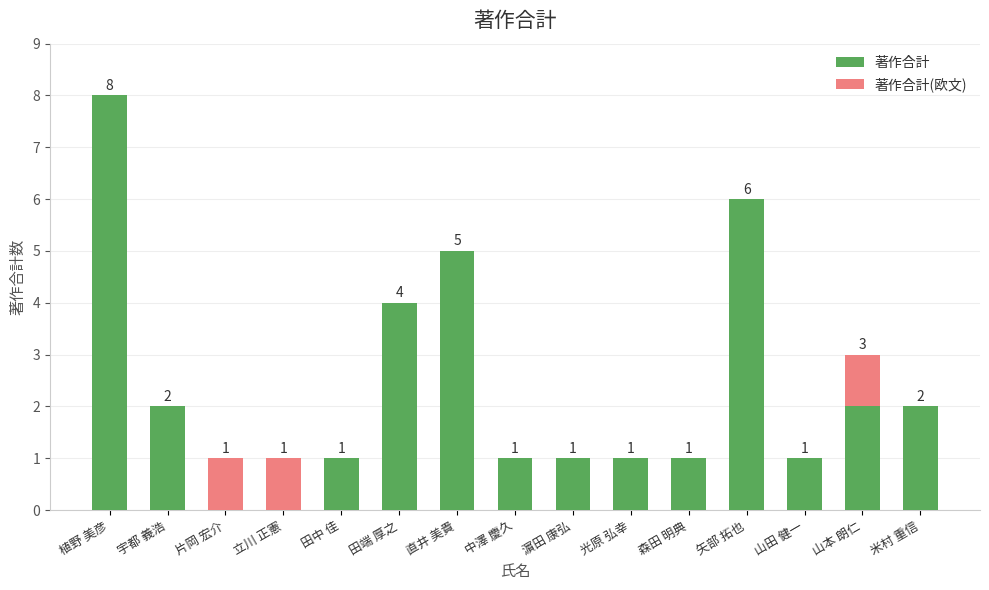

Which series has the widest spread of values?

著作合計